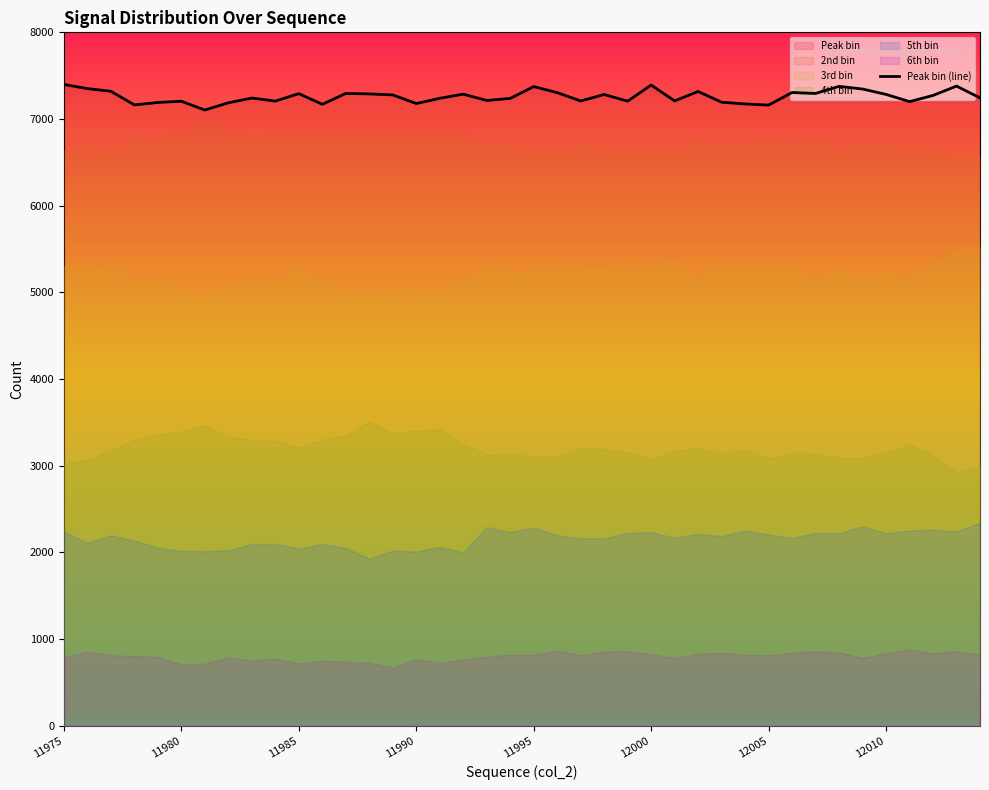

What is the lowest value of the Peak bin (line) series?

7104